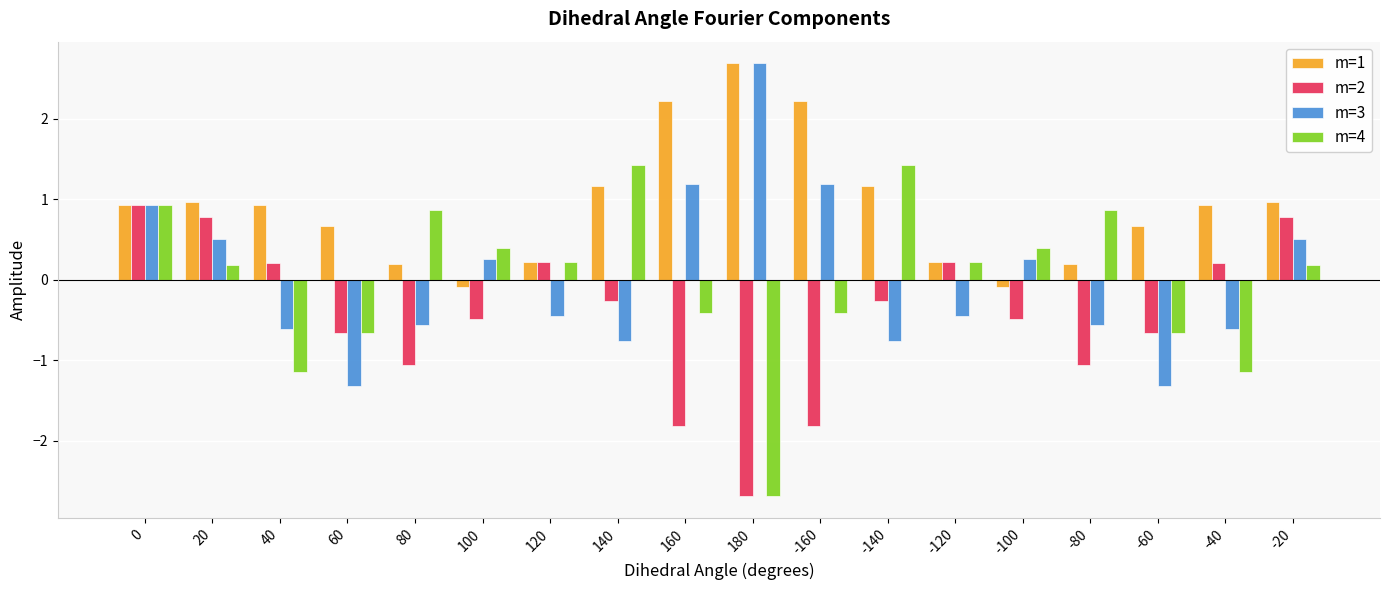

Which series has the largest range (max minus min)?

m=4